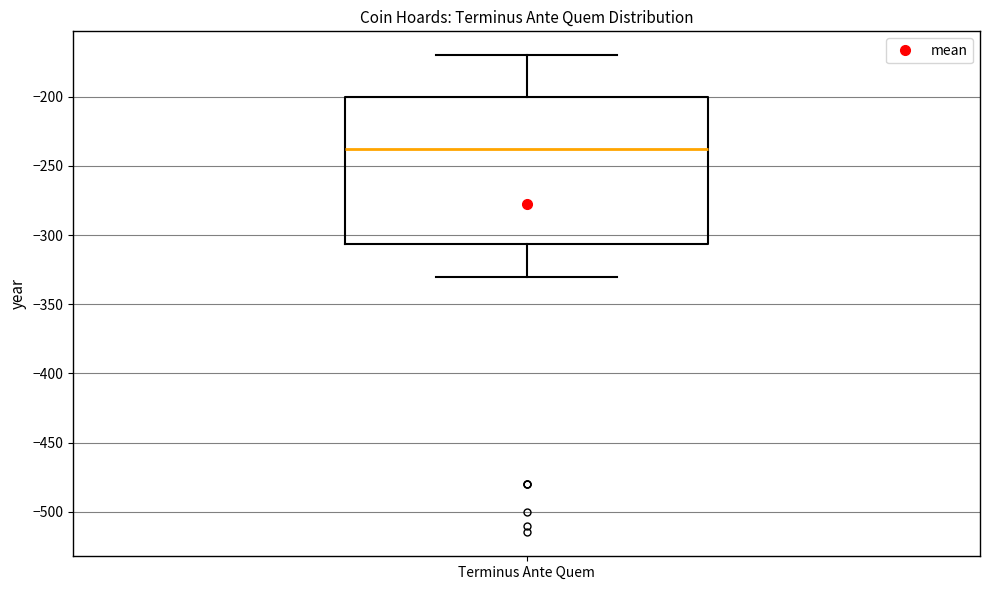

Transcribe this box plot: give where the median line is, the range the box spans, and where the two whiskers end, as read against the y-axis. The values are not printed on the chart, so give them approximately, as read against the axis.

median -235, box -305 to -200, whiskers -330 to -170